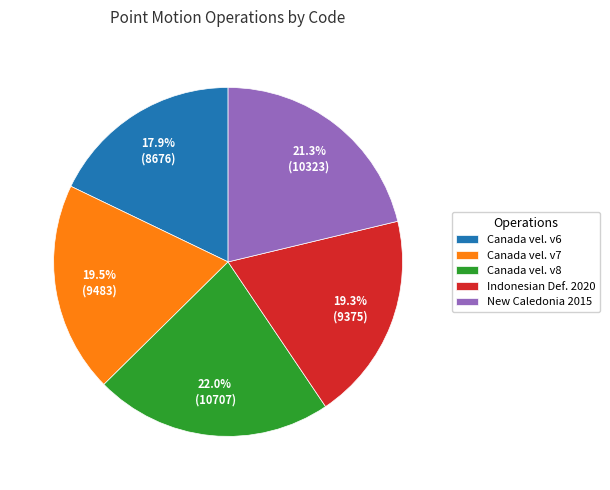

What is the smallest slice in the pie chart?

Canada vel. v6